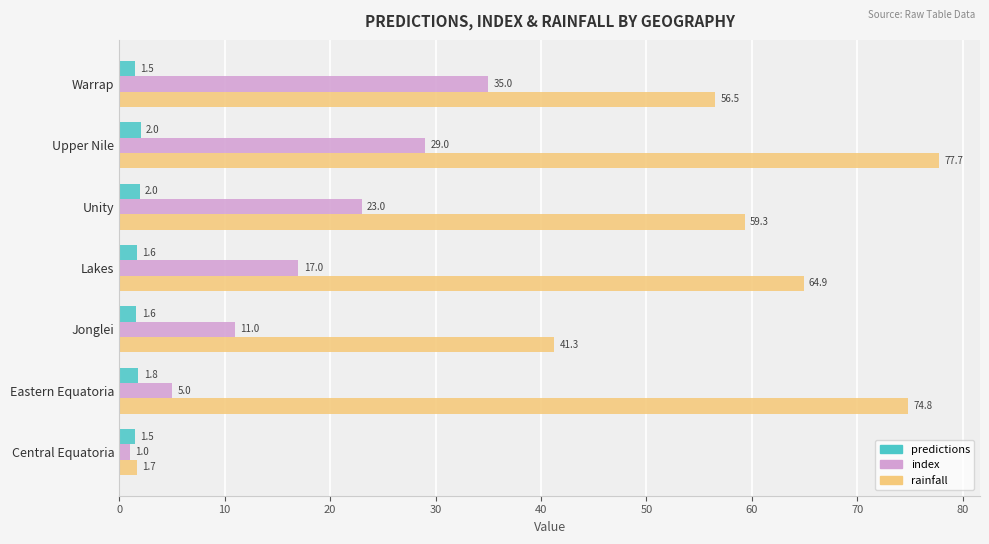

What is the greatest value displayed?

77.7